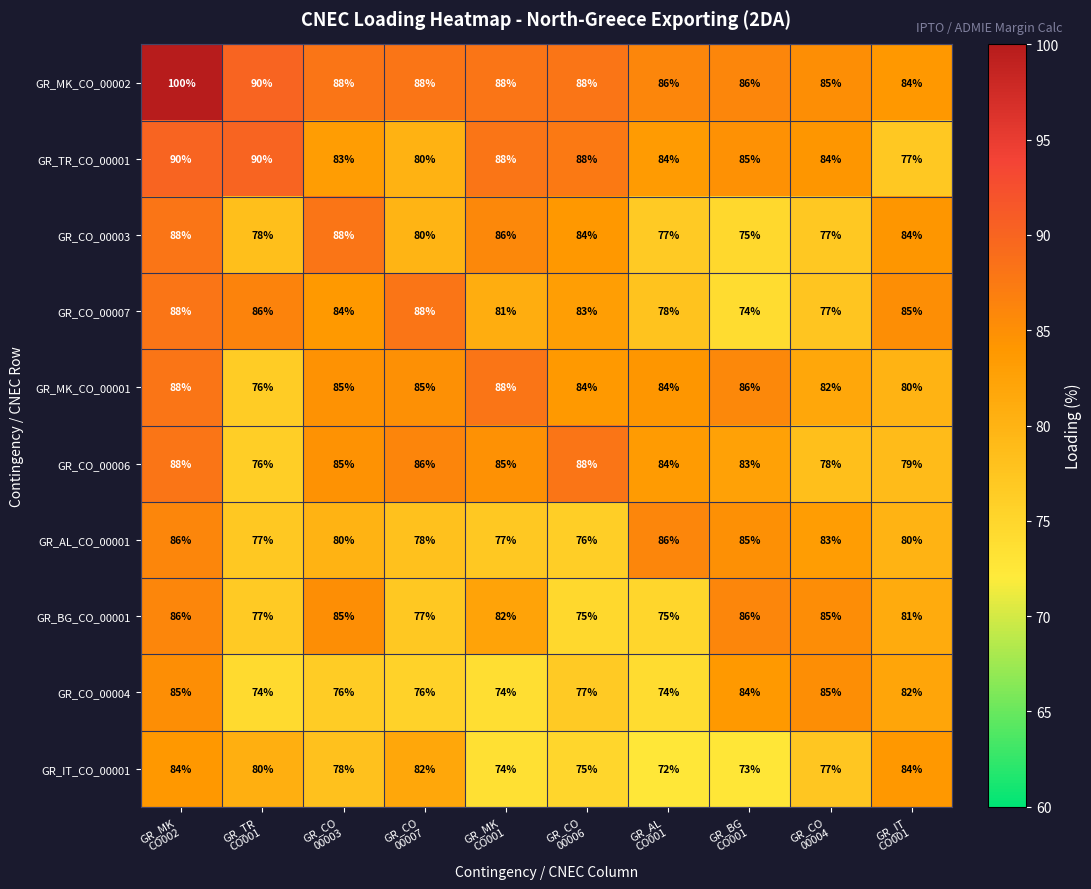

Count the number of categories in the chart.

10